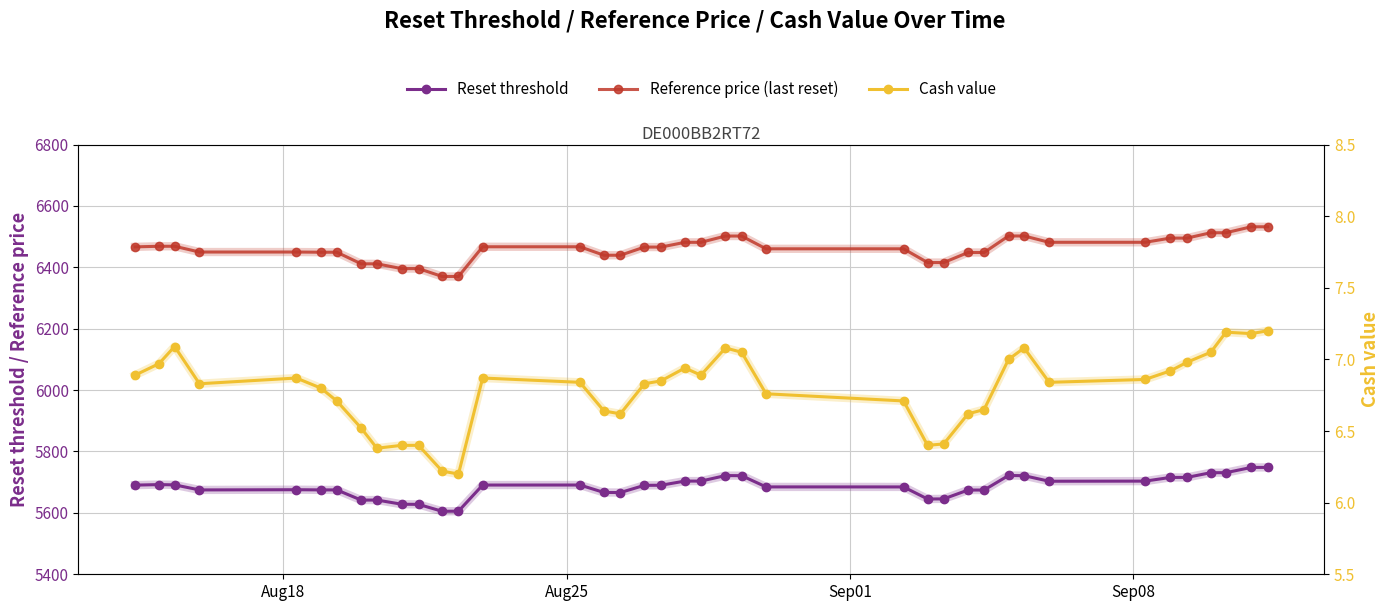

True or false: Reference price (last reset) and Reset threshold intersect in this chart.

False